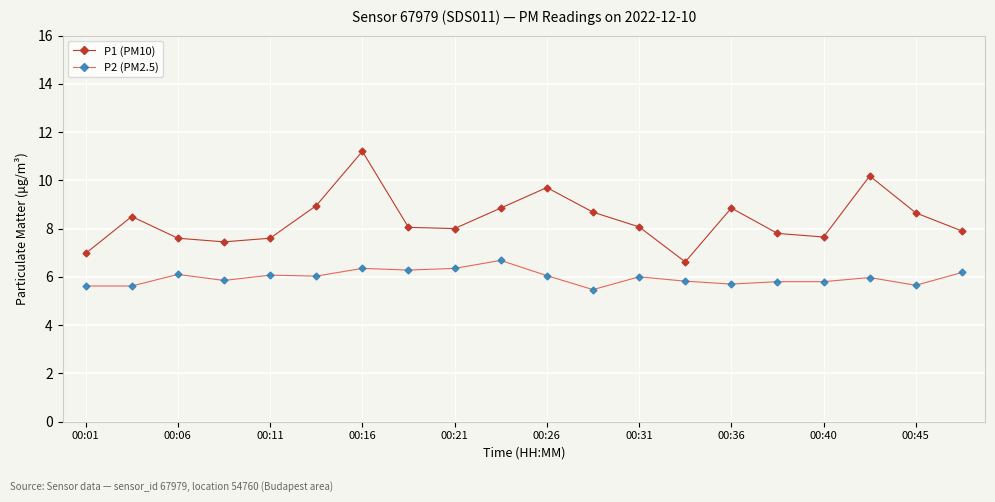

List the series in order of their overall mean, highest first.

P1 (PM10), P2 (PM2.5)